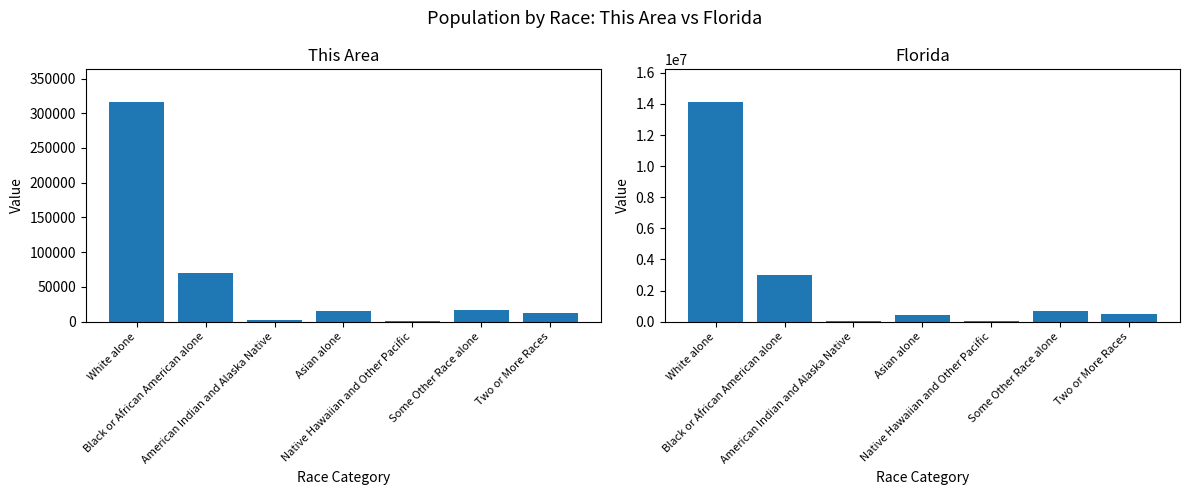

How many bars are there in total?

14